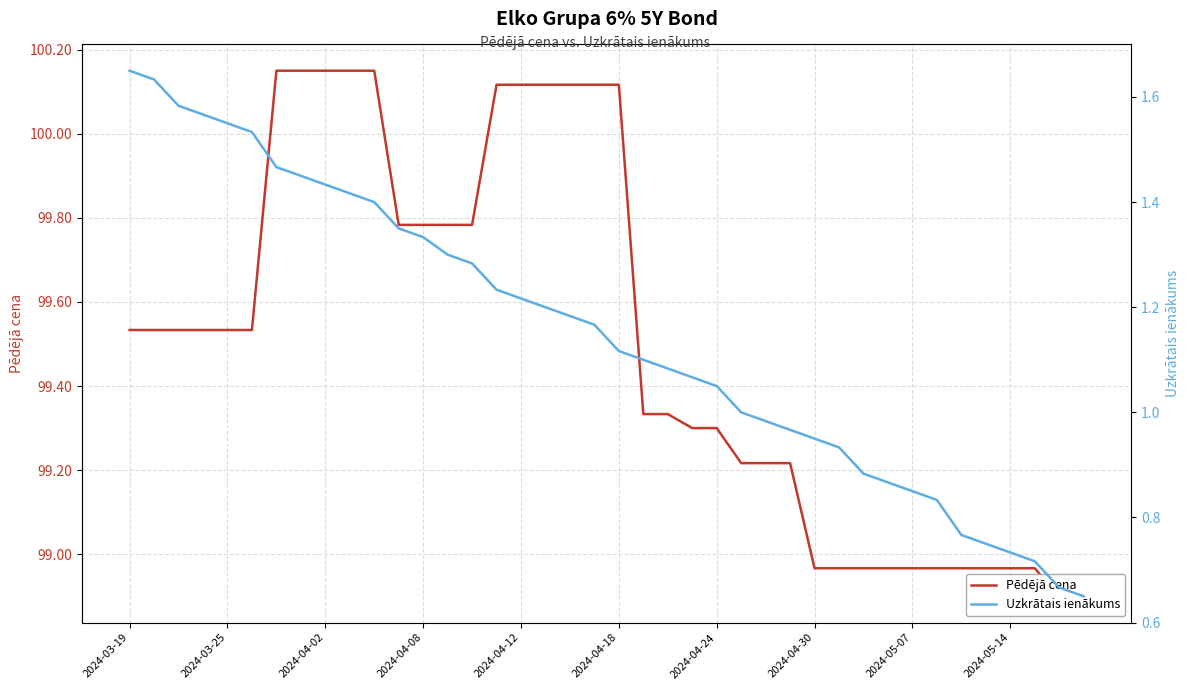

At 2024-04-08, list the series in order from smallest to largest.

Uzkrātais ienākums, Pēdējā cena